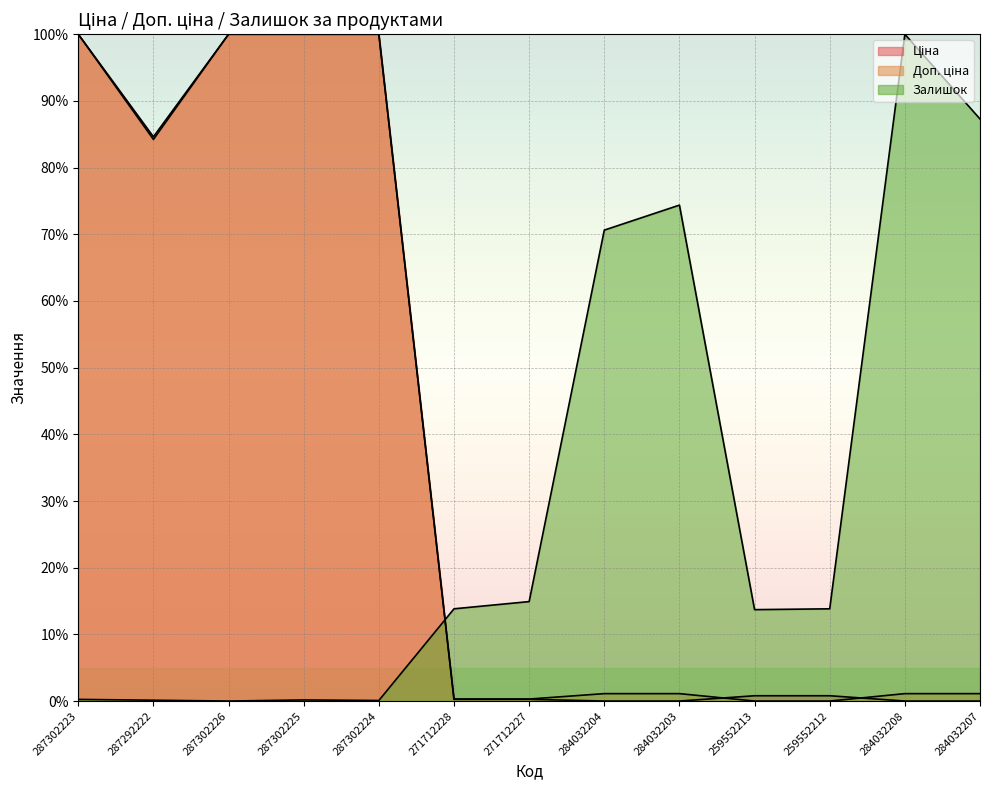

Rank the categories by Ціна value from lowest to highest.

284032204, 284032203, 284032208, 284032207, 271712228, 271712227, 259552213, 259552212, 287292222, 287302223, 287302226, 287302225, 287302224